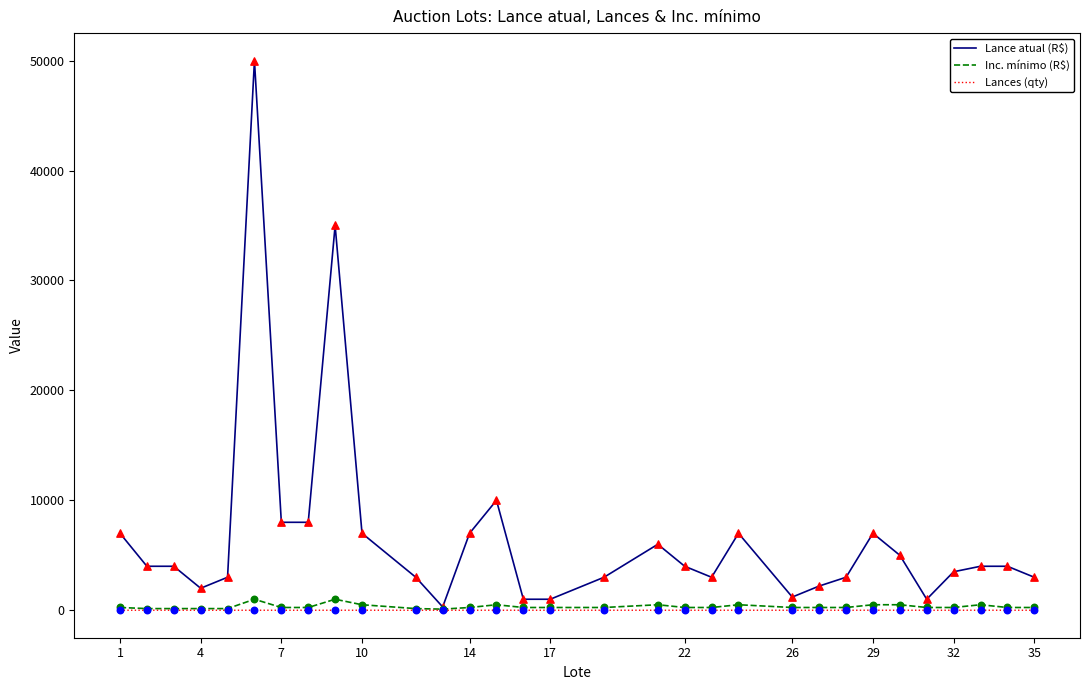

Which series has the largest total across all categories?

Lance atual (R$)